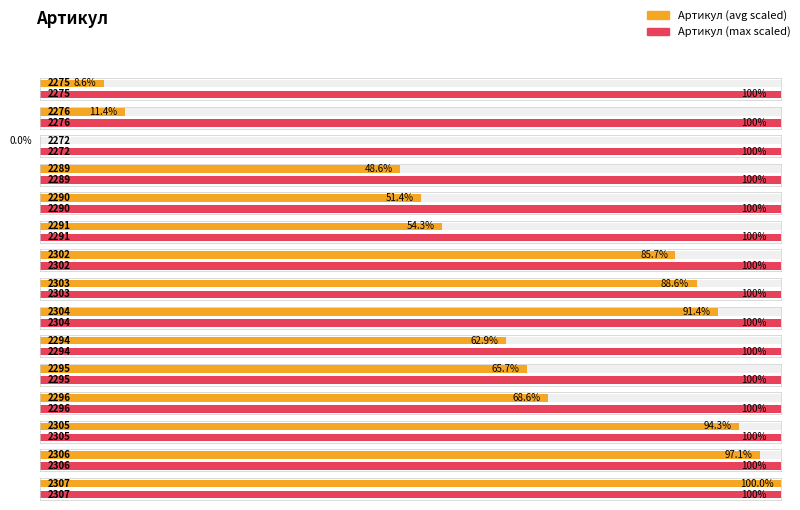

Rank the categories by value from lowest to highest.

2272, 2275, 2276, 2289, 2290, 2291, 2294, 2295, 2296, 2302, 2303, 2304, 2305, 2306, 2307